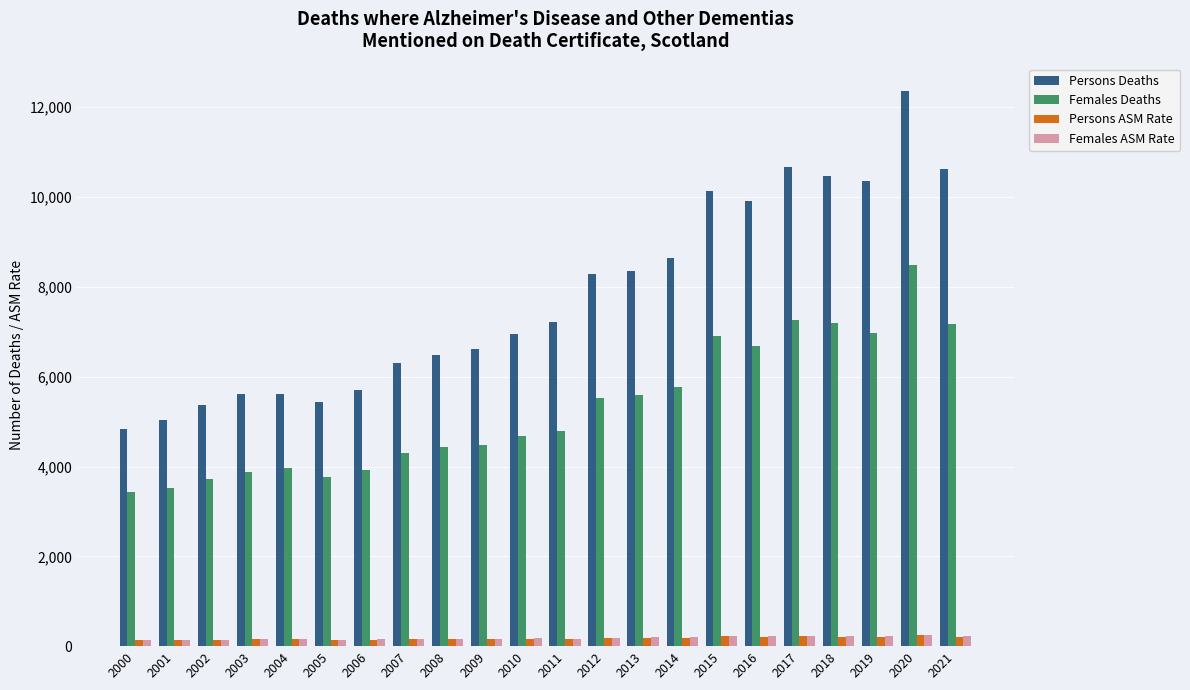

Which series has the widest spread of values?

Persons Deaths